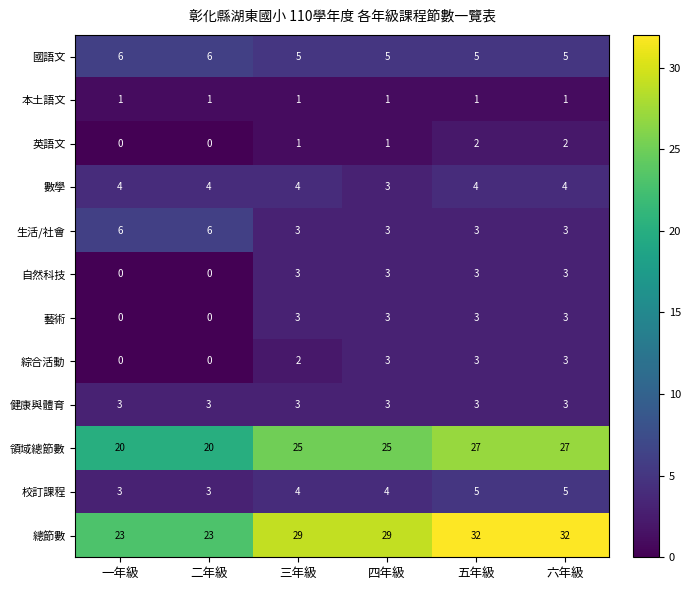

What is the sum of the 健康與體育 values at 一年級 and 三年級?

6